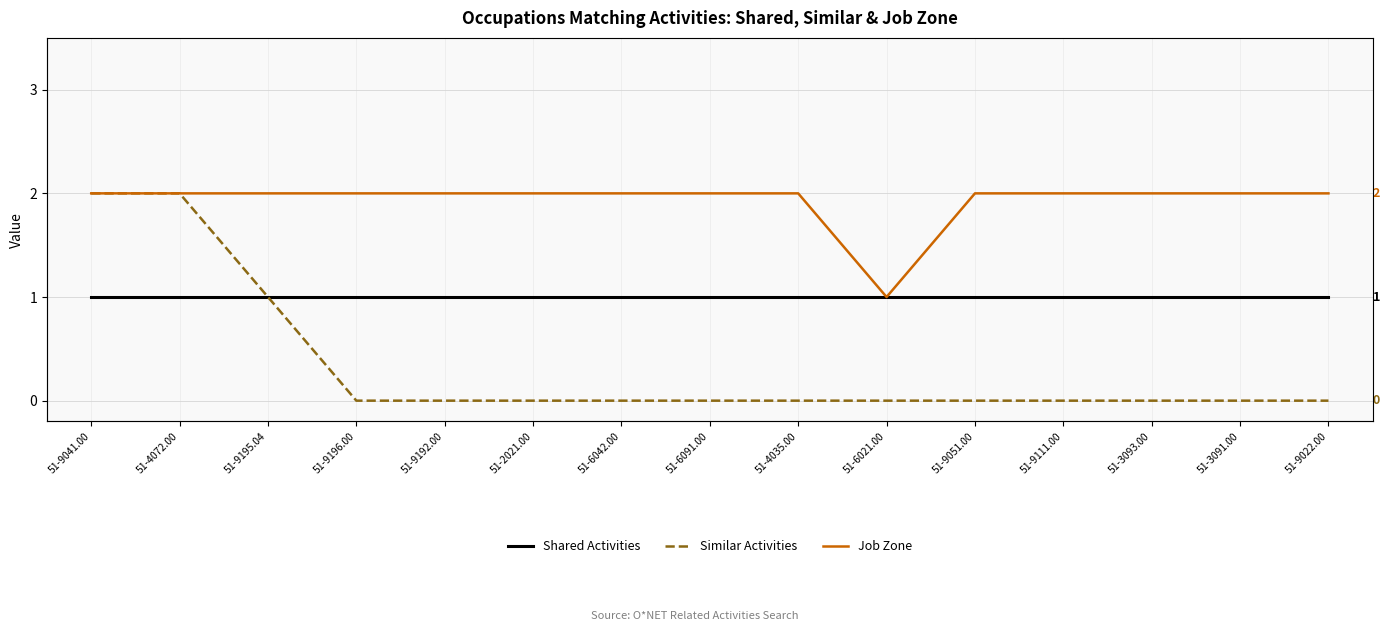

What is the value of the Shared Activities point at the 13th from the left?

1